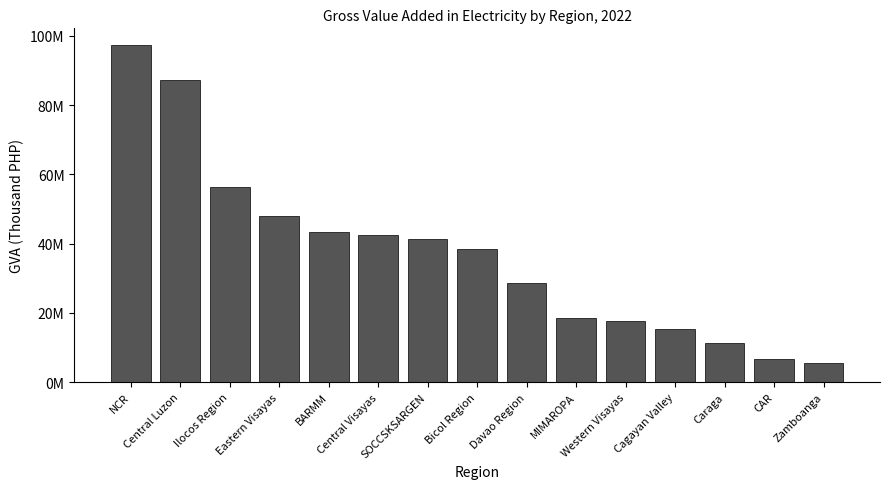

Are the bars horizontal?

No